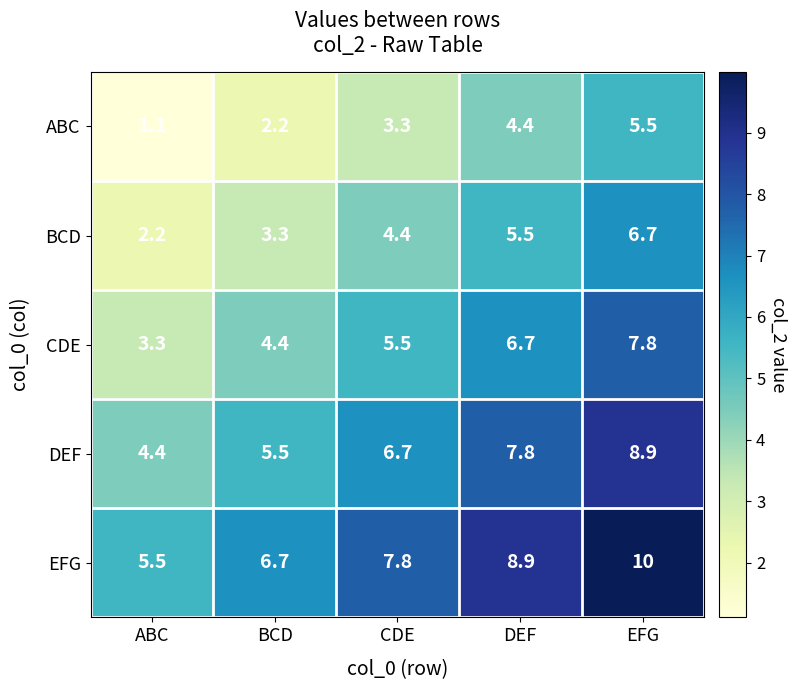

What is the difference between the maximum and second lowest values in the DEF series?

3.4